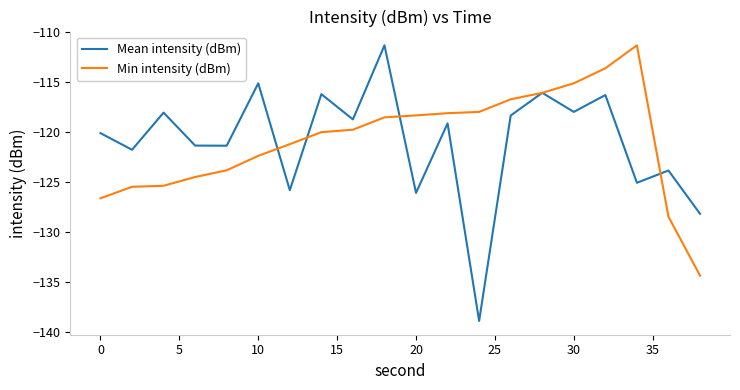

Which series has the largest range (max minus min)?

Mean intensity (dBm)